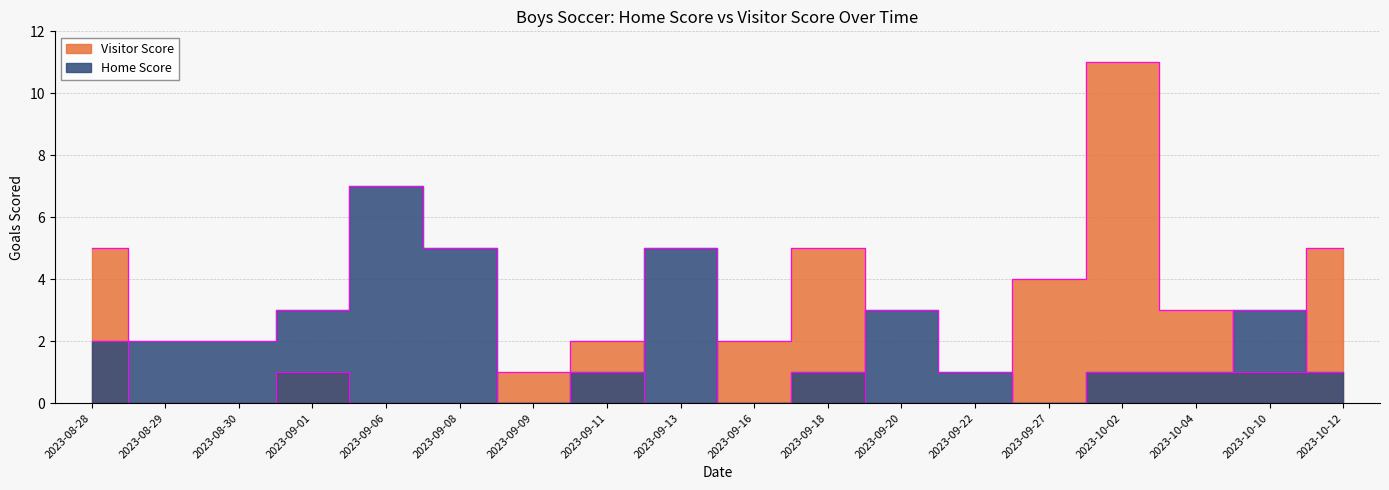

Is the value of Visitor Score at 2023-09-11 greater than the value of Home Score at 2023-09-27?

Yes